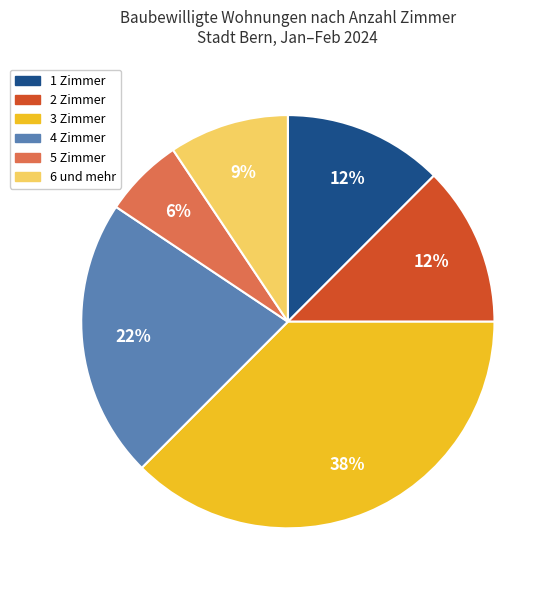

Is the sum of 5 Zimmer and 1 Zimmer greater than half?

No